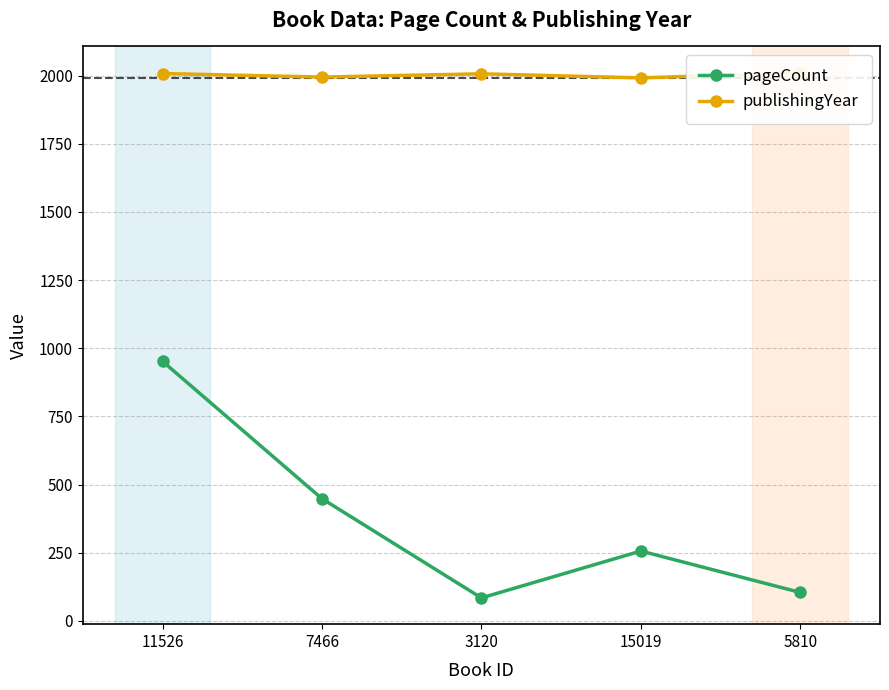

The value of publishingYear at 7466 is 1995. True or false?

True